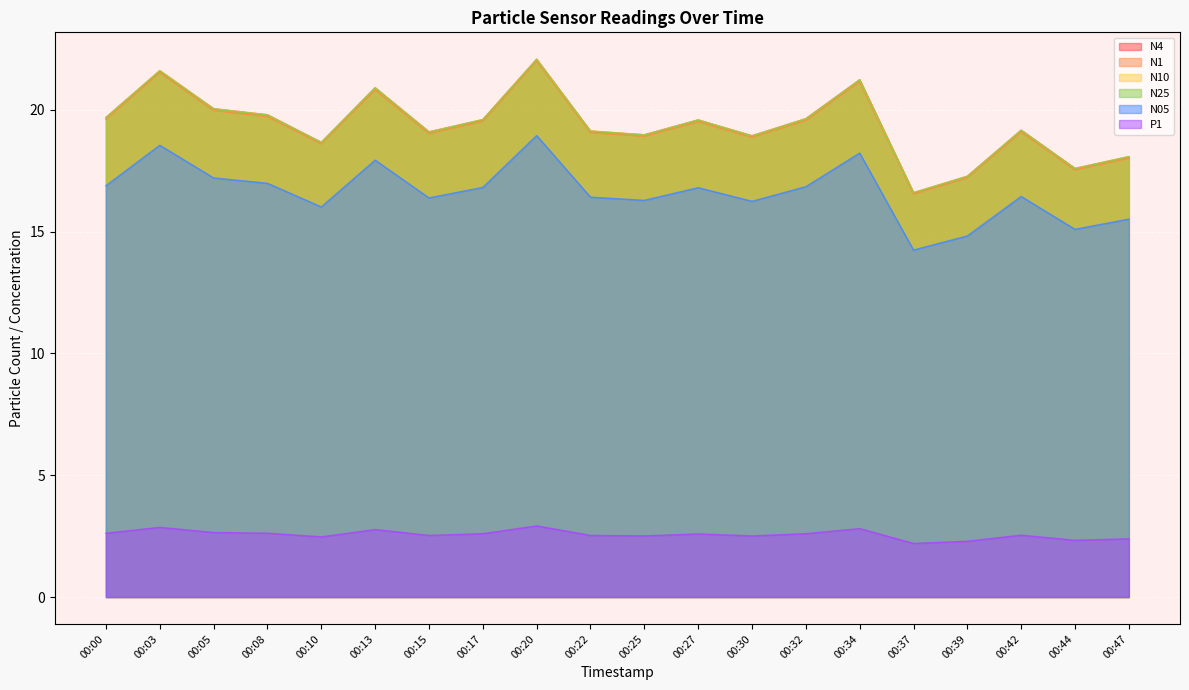

Reading left to right, list all the values displayed in this chart.

N4: 19.7	21.6	20.0	19.8	18.7	20.9	19.1	19.6	22.1	19.1	19.0	19.6	18.9	19.6	21.2	16.6	17.3	19.2	17.6	18.1
N1: 19.6	21.5	20.0	19.7	18.6	20.8	19.0	19.5	22.0	19.1	18.9	19.5	18.9	19.6	21.1	16.5	17.2	19.1	17.5	18.0
N10: 19.7	21.6	20.0	19.8	18.7	20.9	19.1	19.6	22.1	19.1	19.0	19.6	18.9	19.6	21.2	16.6	17.3	19.2	17.6	18.1
N25: 19.7	21.6	20.0	19.8	18.6	20.9	19.1	19.6	22.1	19.1	19.0	19.6	18.9	19.6	21.2	16.6	17.3	19.1	17.6	18.1
N05: 16.9	18.5	17.2	17.0	16.0	17.9	16.4	16.8	18.9	16.4	16.3	16.8	16.2	16.8	18.2	14.2	14.8	16.4	15.1	15.5
P1: 2.6	2.9	2.6	2.6	2.5	2.8	2.5	2.6	2.9	2.5	2.5	2.6	2.5	2.6	2.8	2.2	2.3	2.5	2.3	2.4